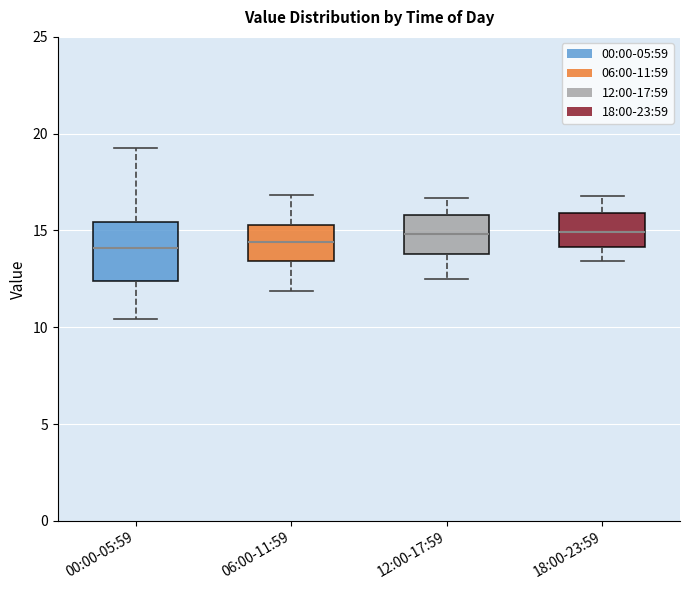

Reading left to right, read every box against the y-axis: the position of its median line, the range the box covers, and the ends of its whiskers. The values are not printed on the chart, so give them approximately, as read against the axis.

00:00-05:59: median 14.0, box 12.5 to 15.5, whiskers 10.5 to 19.5
06:00-11:59: median 14.5, box 13.5 to 15.5, whiskers 12.0 to 17.0
12:00-17:59: median 15.0, box 14.0 to 16.0, whiskers 12.5 to 16.5
18:00-23:59: median 15.0, box 14.0 to 16.0, whiskers 13.5 to 17.0